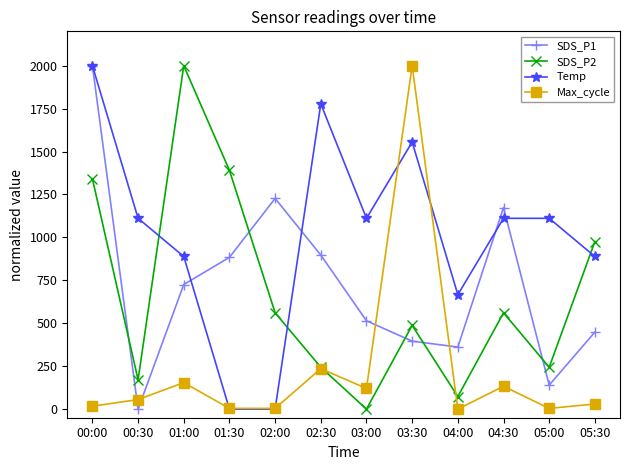

Does the chart have visible grid lines?

No